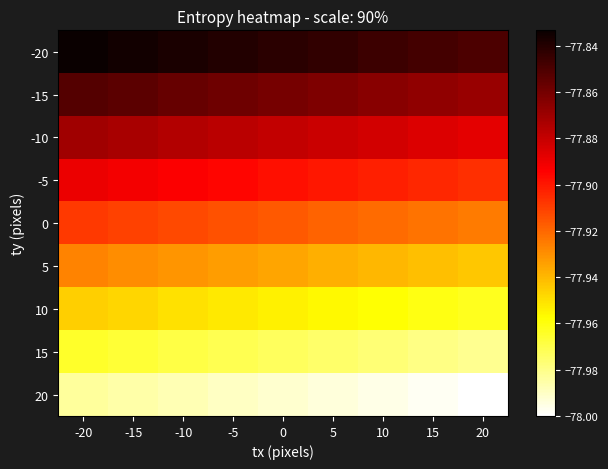

What is the difference between the highest and lowest values at 20?

0.2